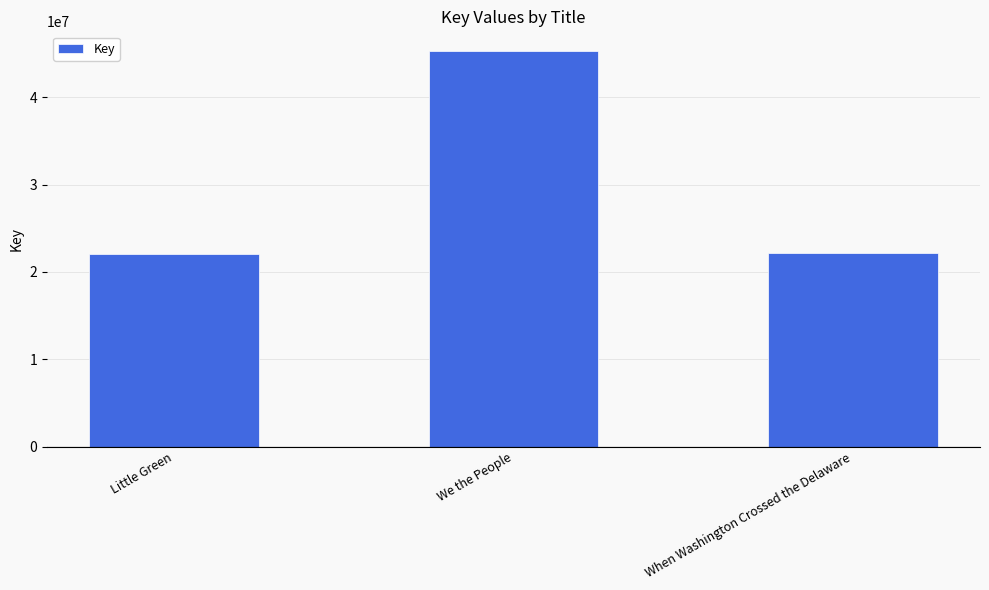

At which label is the value closest to 33670248?

When Washington Crossed the Delaware